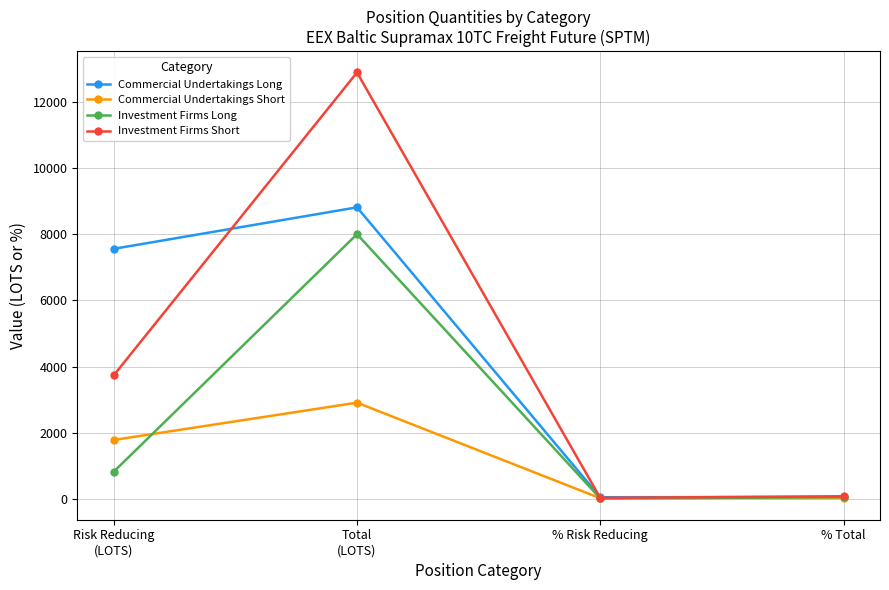

List the series in order of their peak value, lowest first.

Commercial Undertakings Short, Investment Firms Long, Commercial Undertakings Long, Investment Firms Short